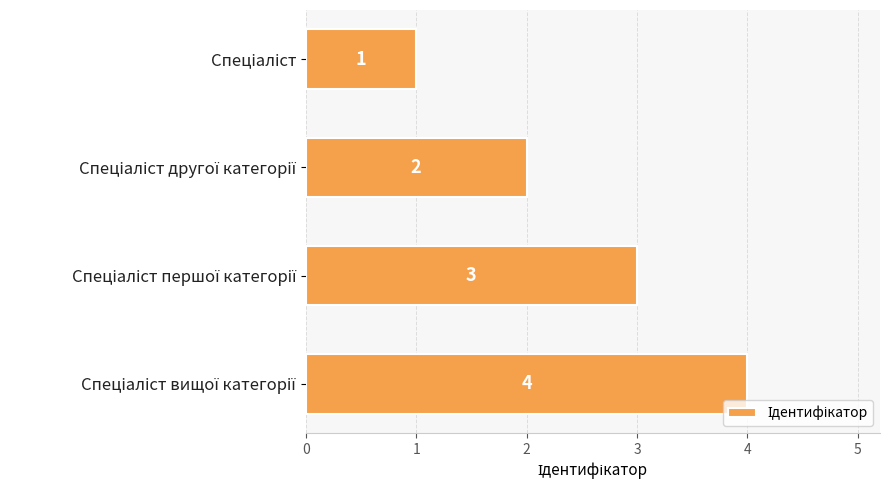

What is the value of the 2nd bar from the top?

2